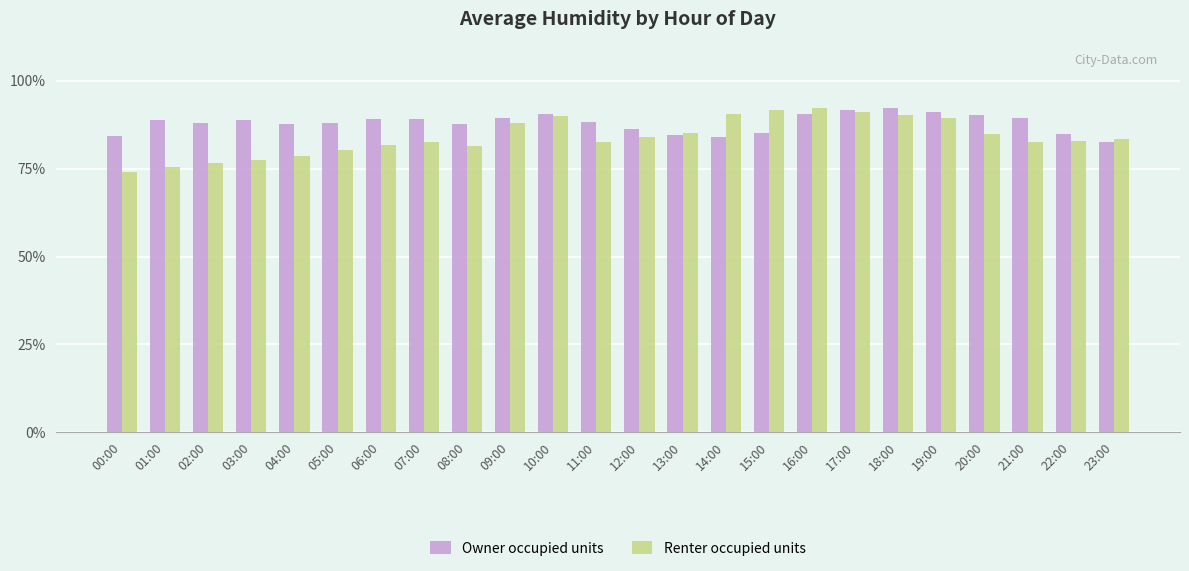

Does the chart contain stacked bars?

No